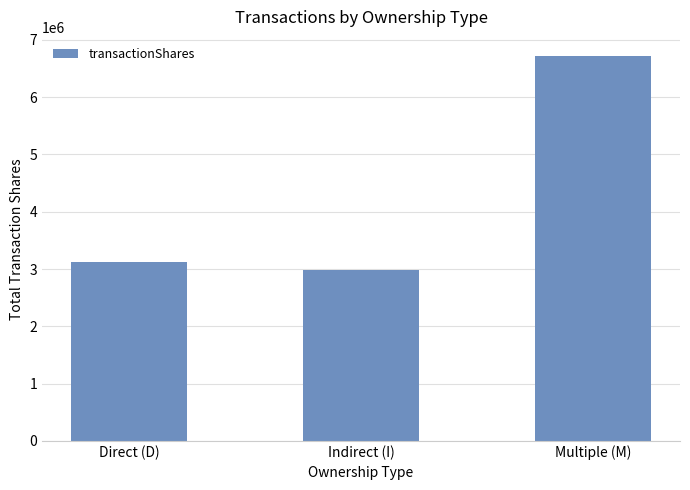

Count the number of categories in the chart.

3